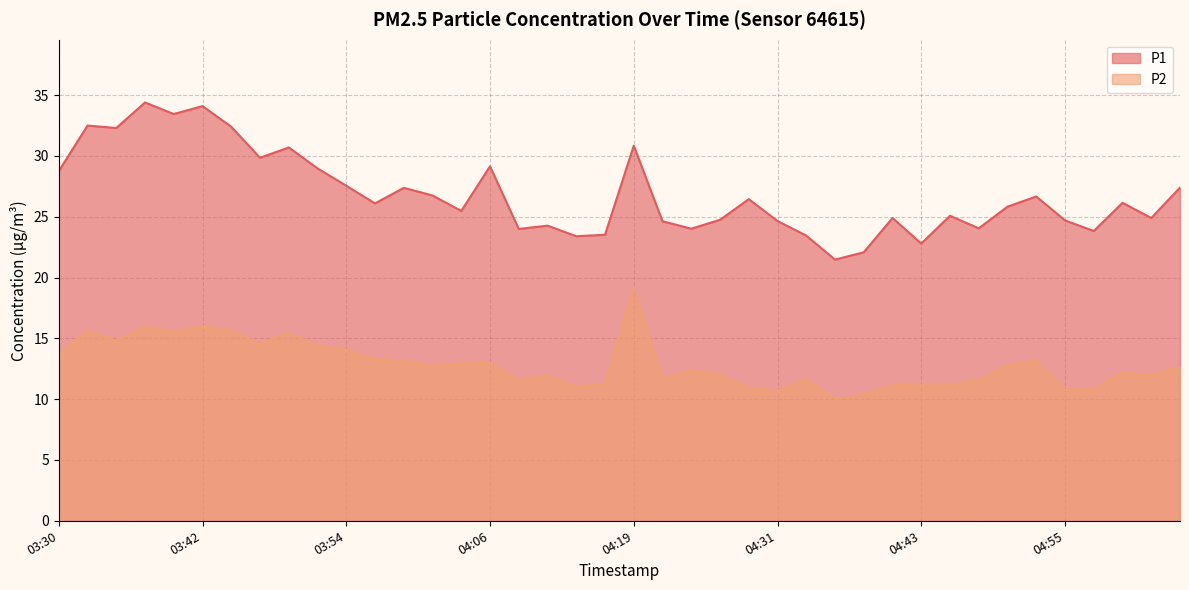

The value of P1 at 03:52 is 29.0. True or false?

True